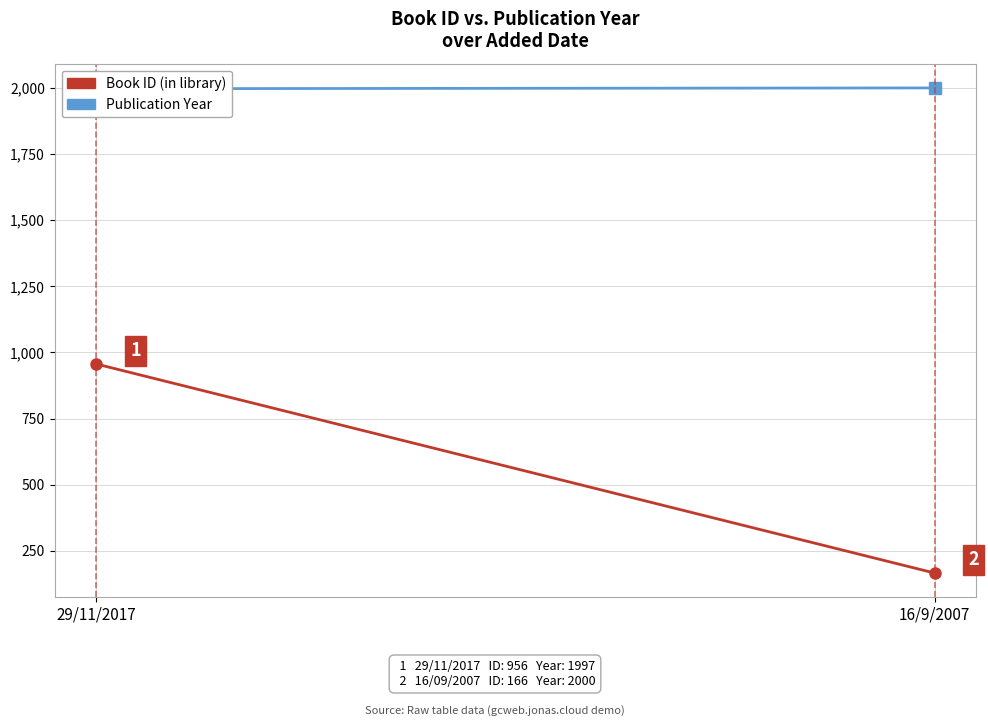

Which series has the largest total across all categories?

Publication Year